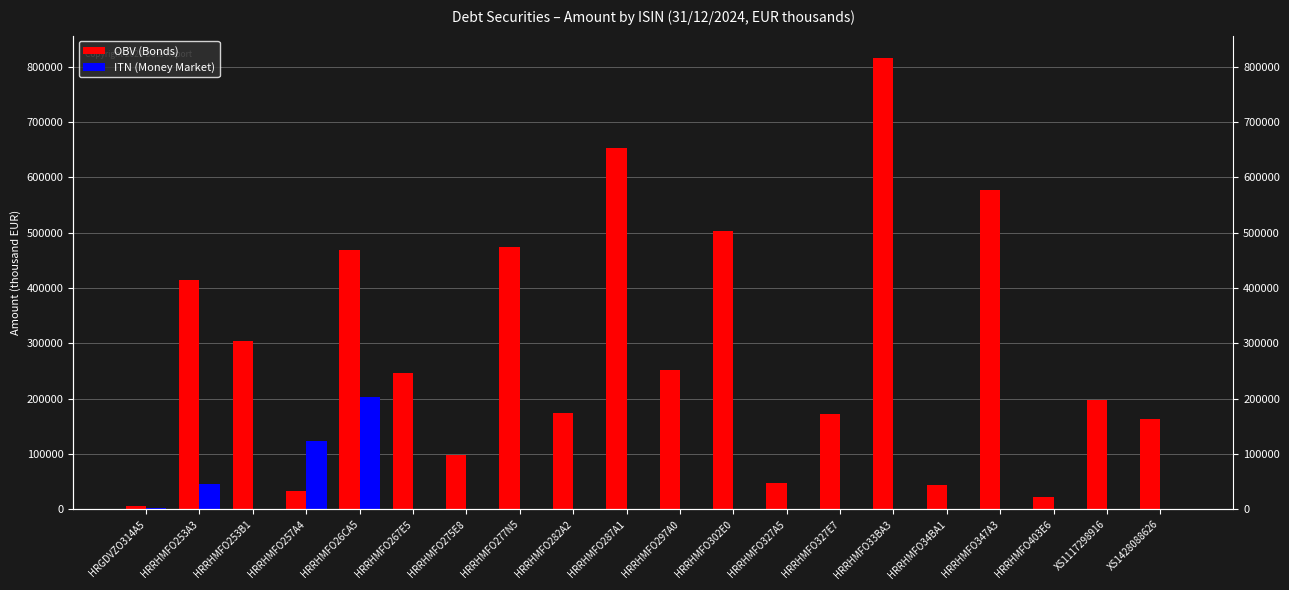

What are all the series names shown in the legend?

OBV (Bonds), ITN (Money Market)